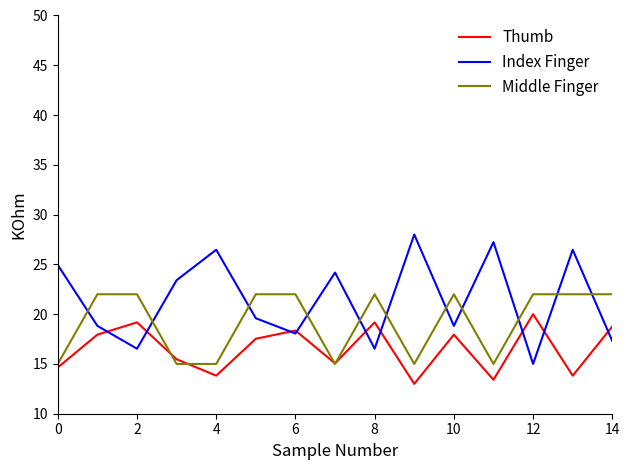

What is the minimum value for Index Finger?

15.0